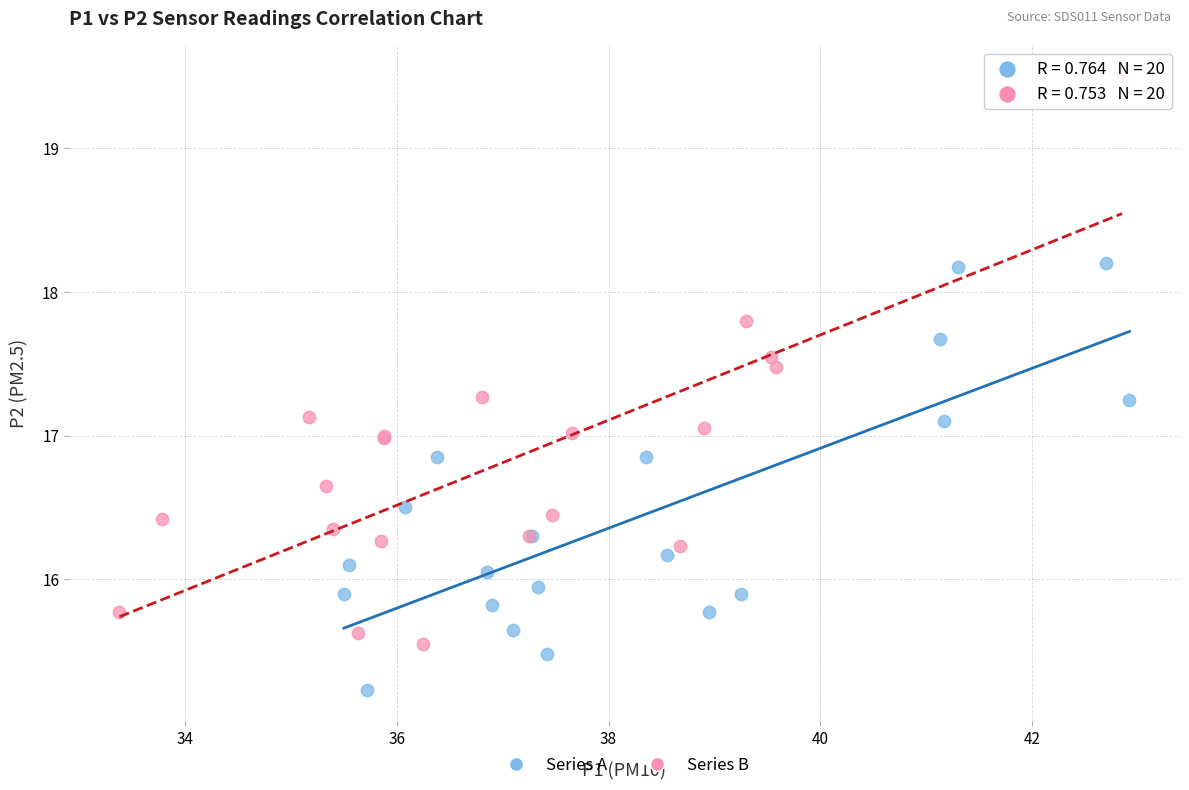

Which series contains the highest Y value?

Series B